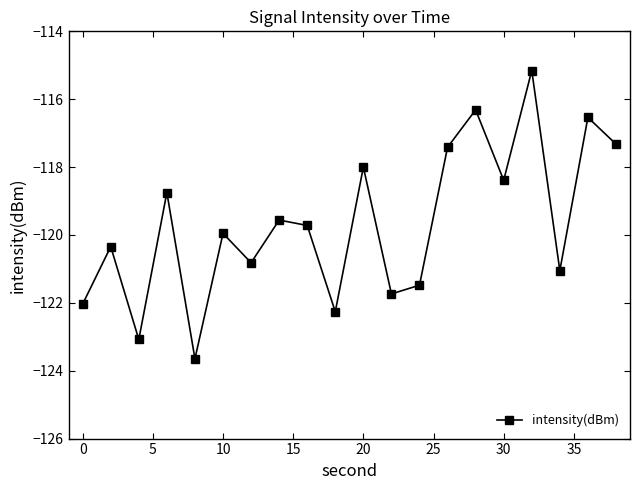

What is the value of the 10th point from the left?

-122.3